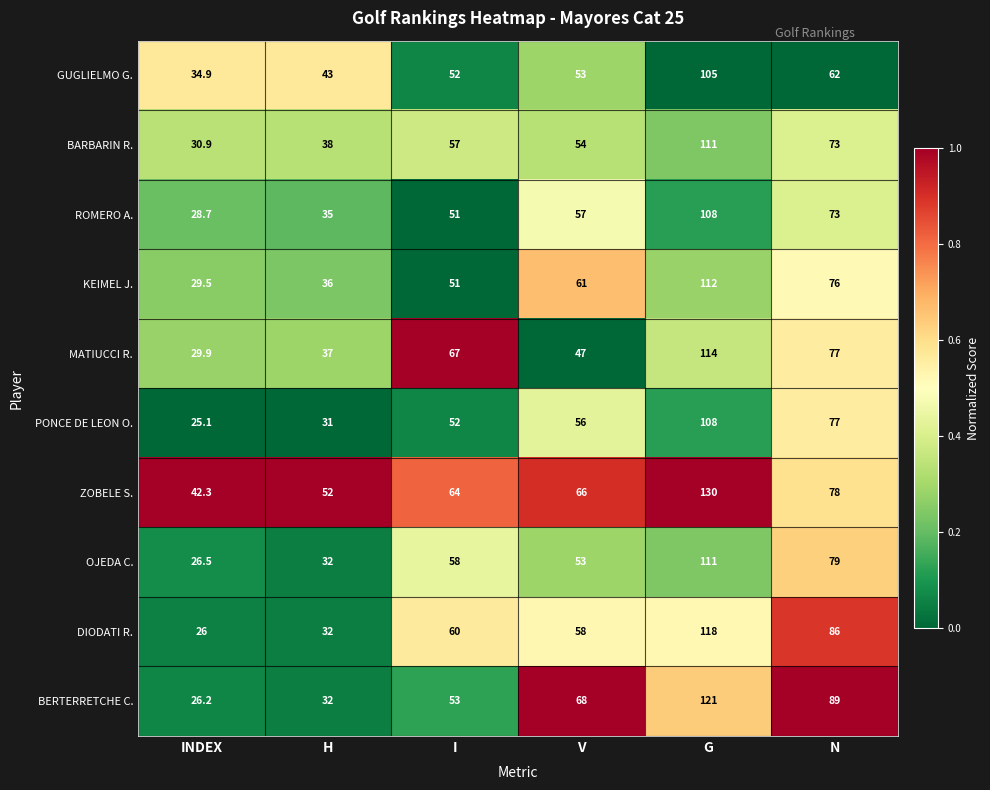

What is the approximate value of OJEDA C. at G?

111.0